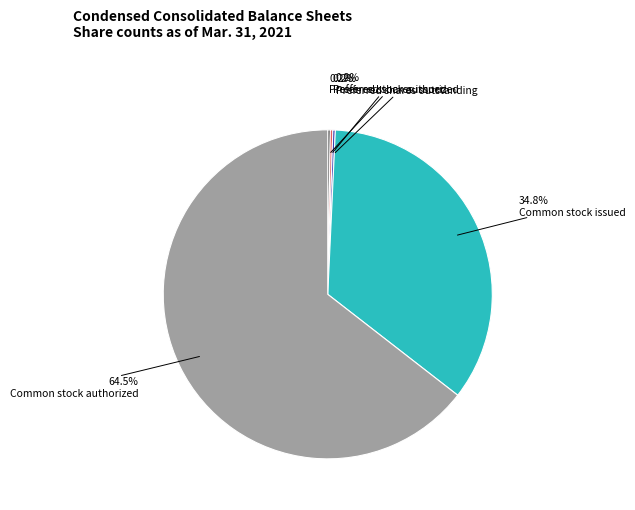

To the nearest percent, what is the average slice percentage?

20%